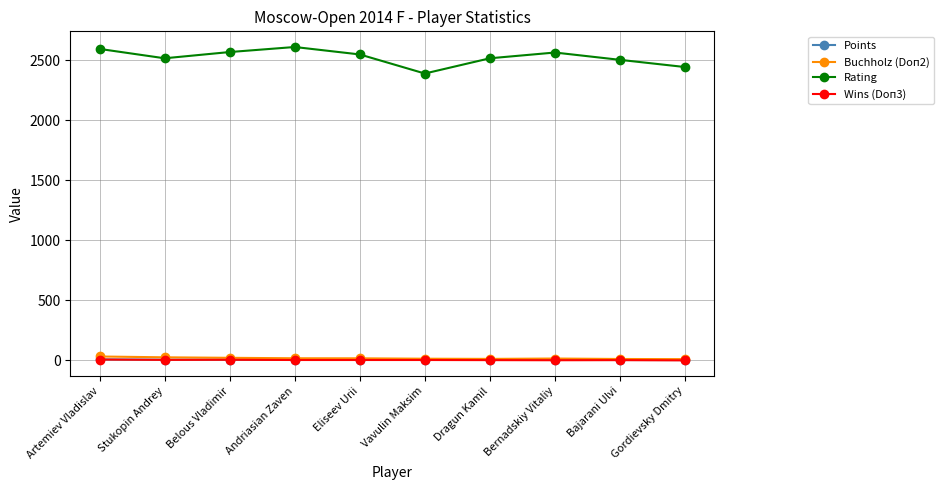

Which series has the widest spread of values?

Rating